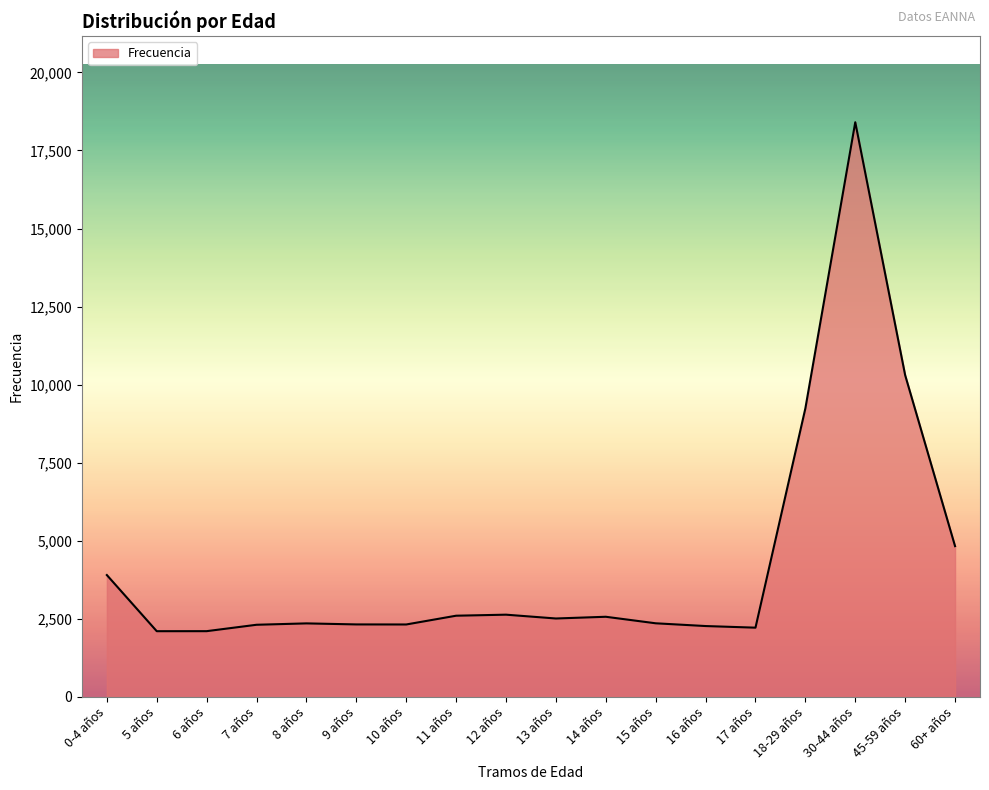

Which has a higher value, 0-4 años or 12 años?

0-4 años